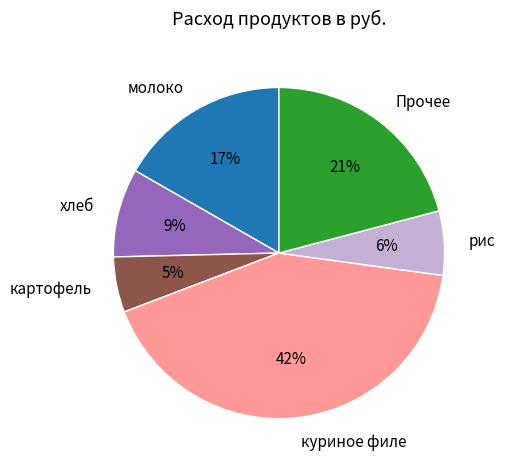

To the nearest percent, what is the average slice percentage?

17%